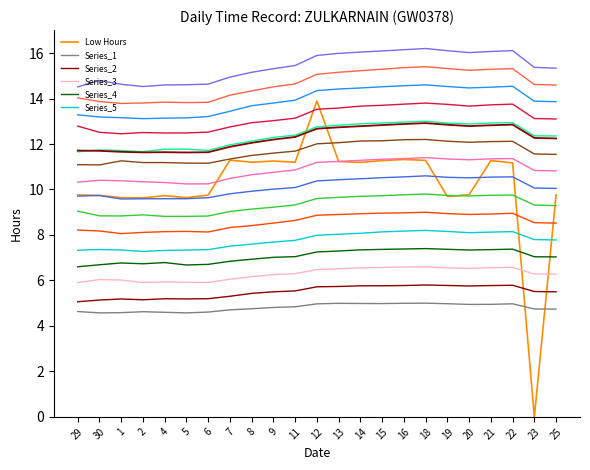

What is the label of the 19th point from the left?

20